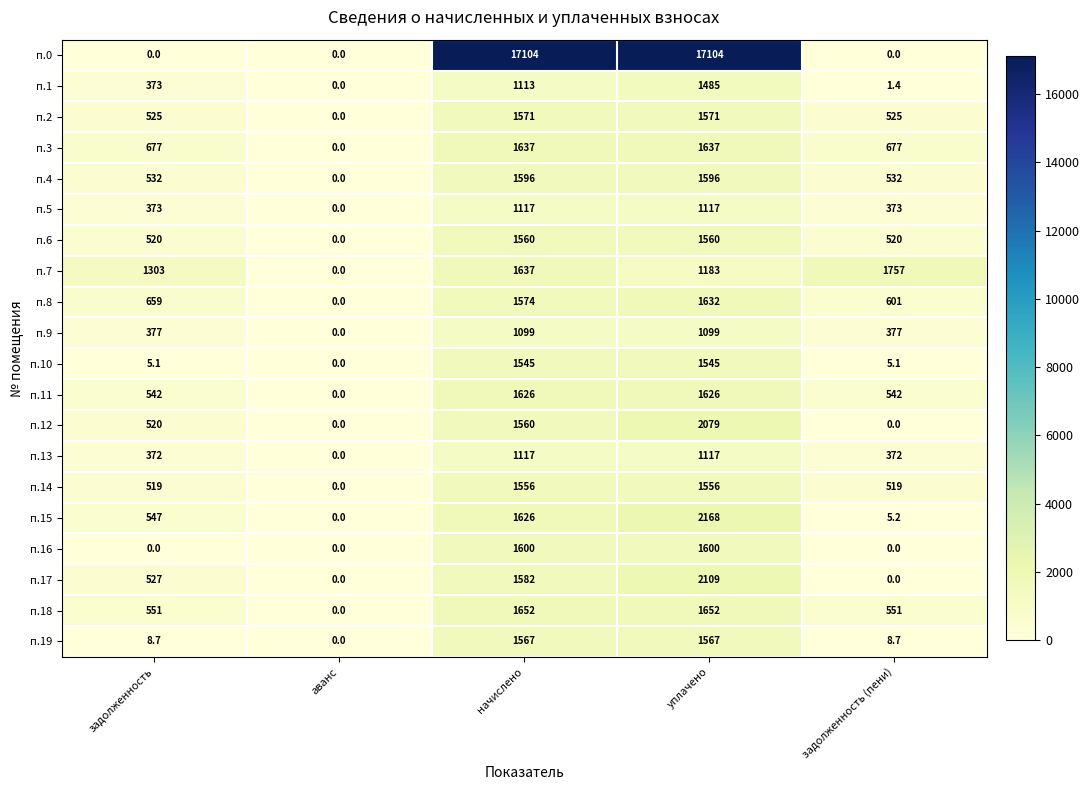

How many data points does each series have?

5